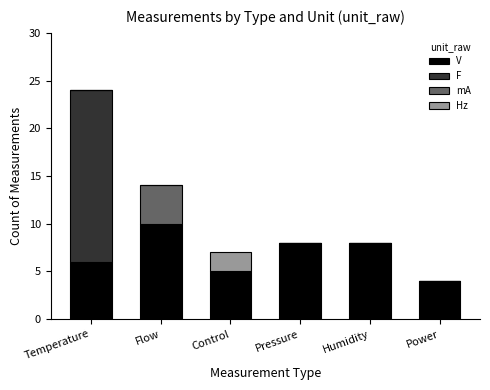

The value of V at Pressure is 8. True or false?

True